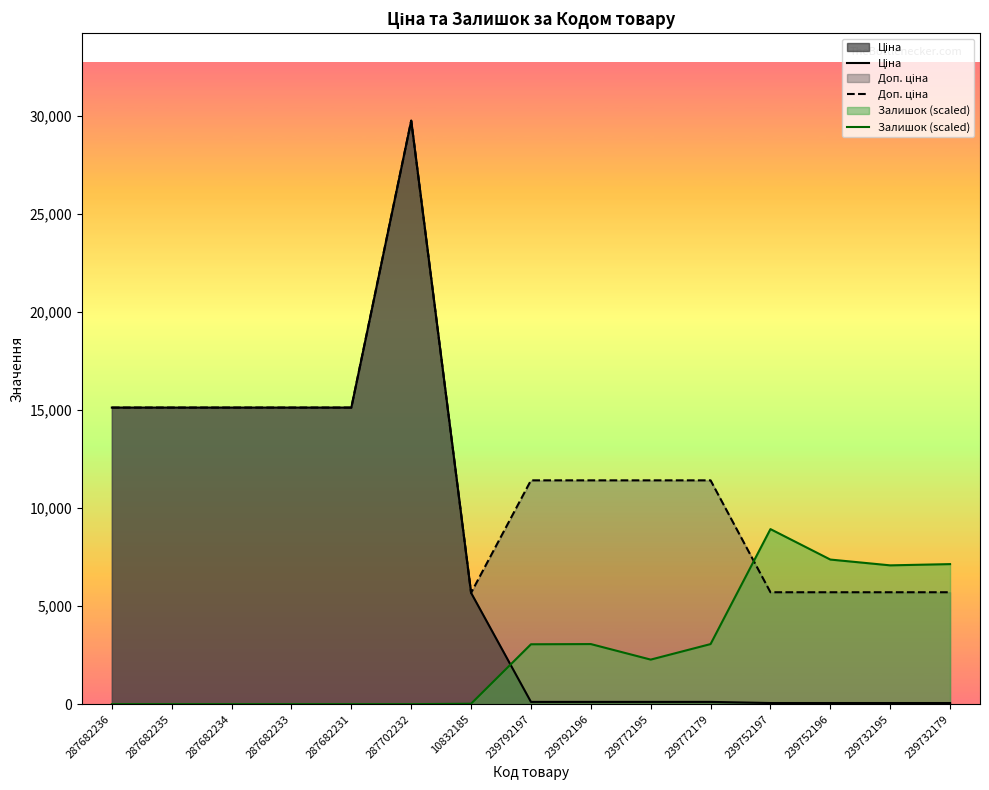

How many interior local peaks does the Залишок (scaled) series have?

2